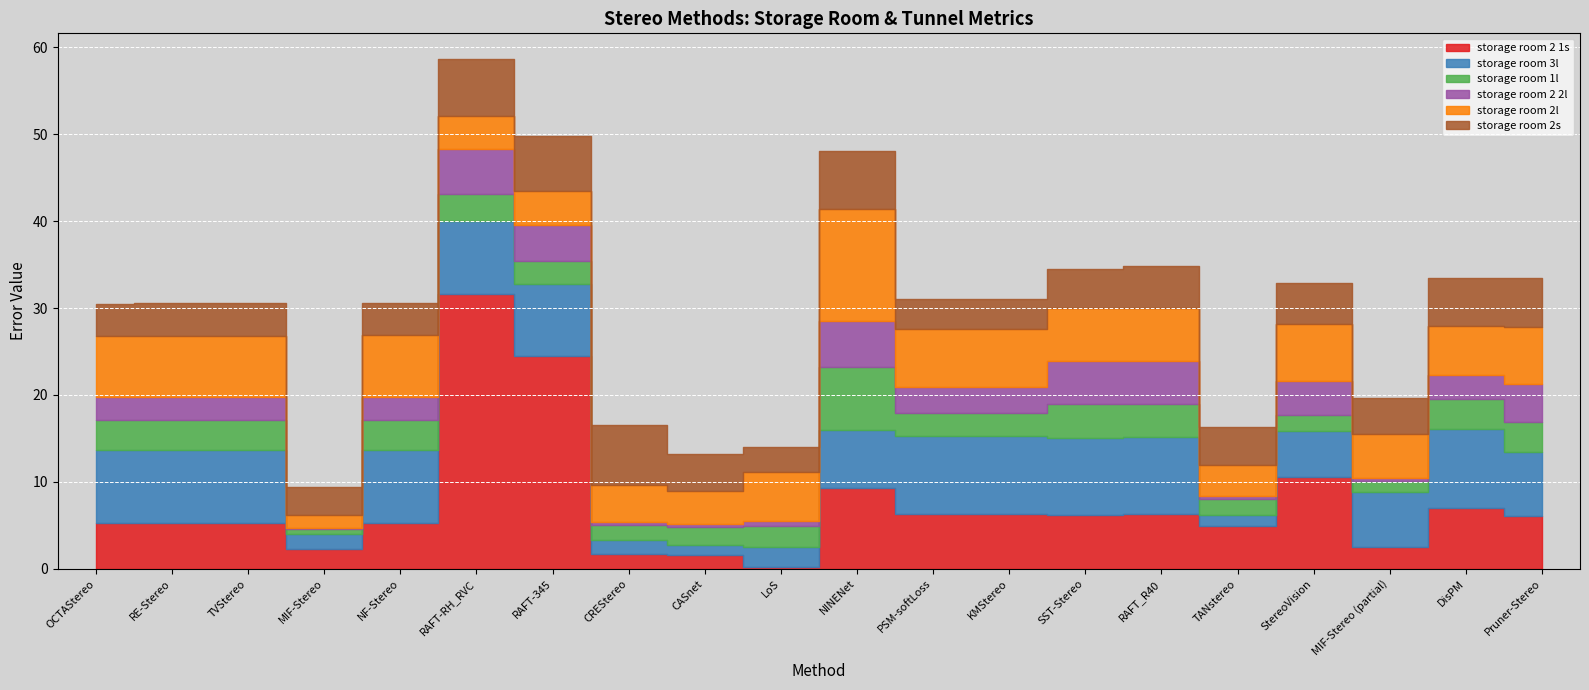

At which label does storage room 2 2l reach its peak?

NINENet